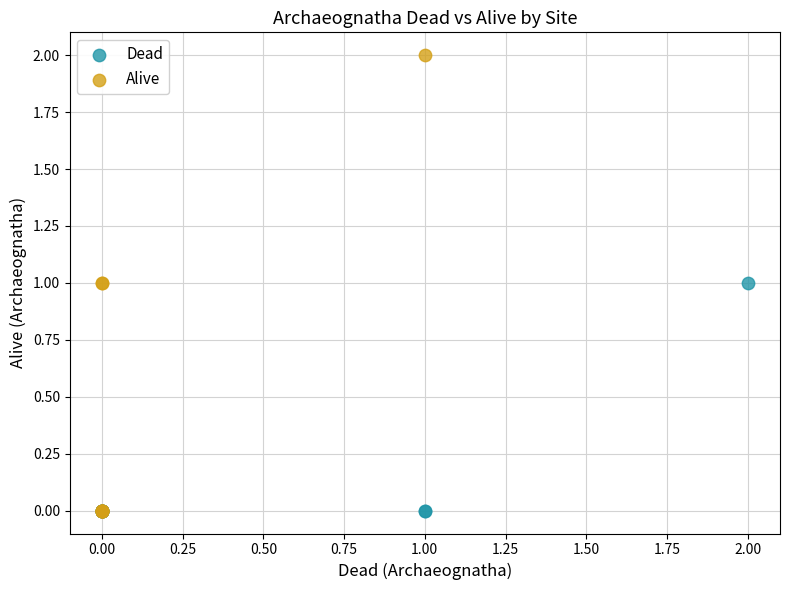

Which series reaches the maximum Y coordinate?

Alive